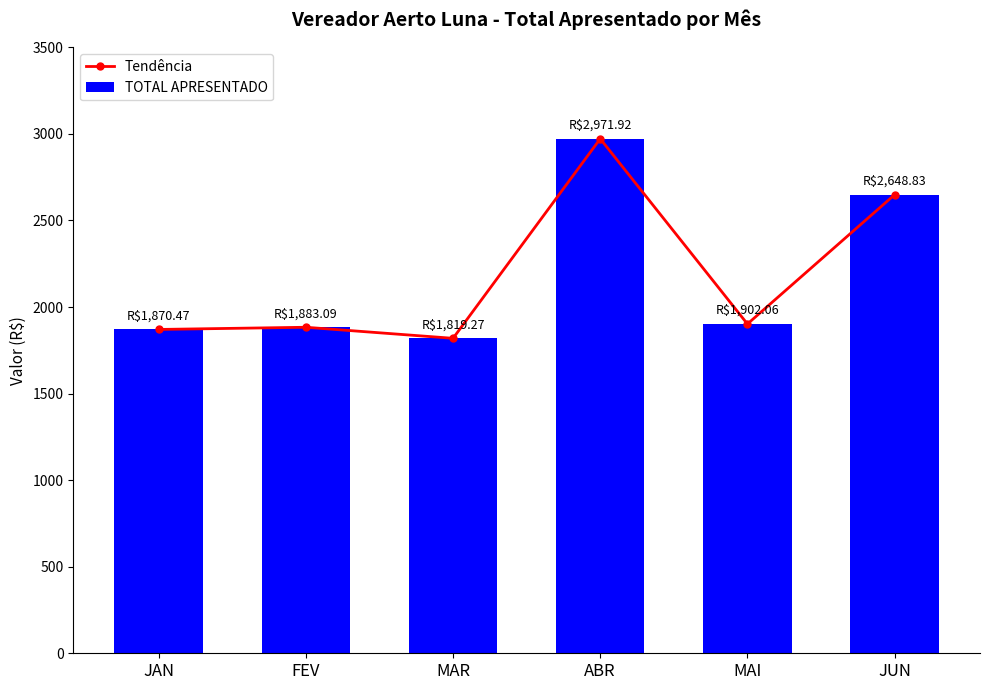

What is the maximum value for Tendência?

2971.9